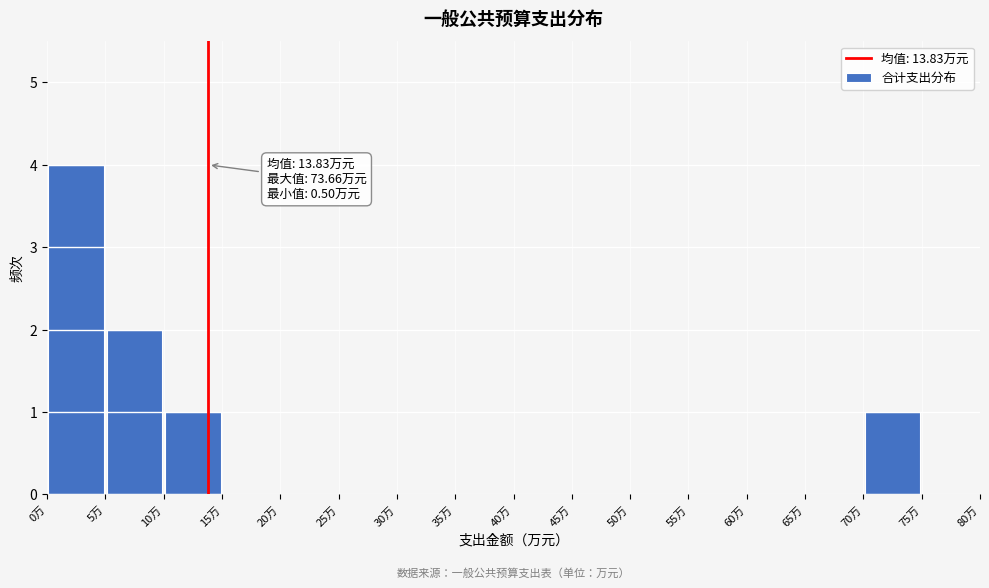

Which range on the x-axis has the tallest bar?

0 to 5